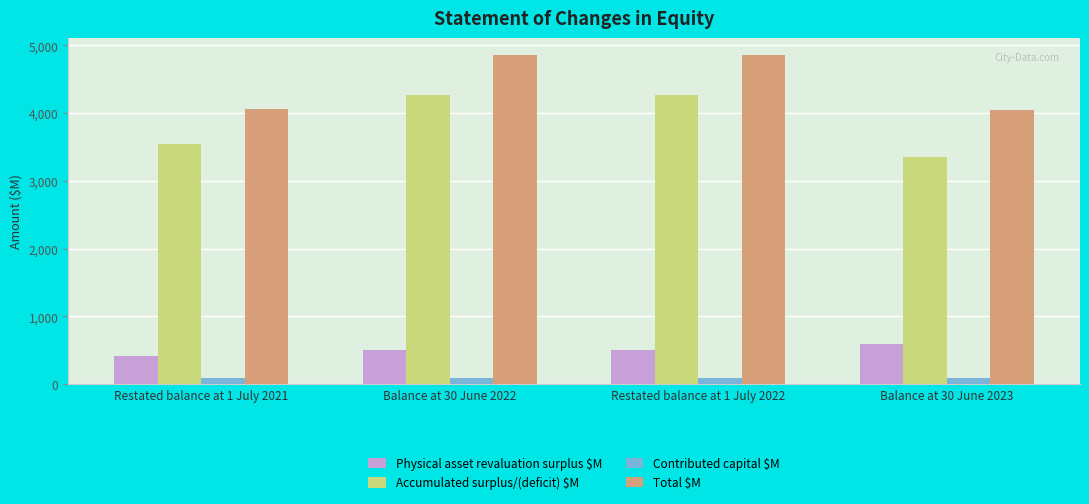

What is the average value of the Contributed capital $M series?

96.5